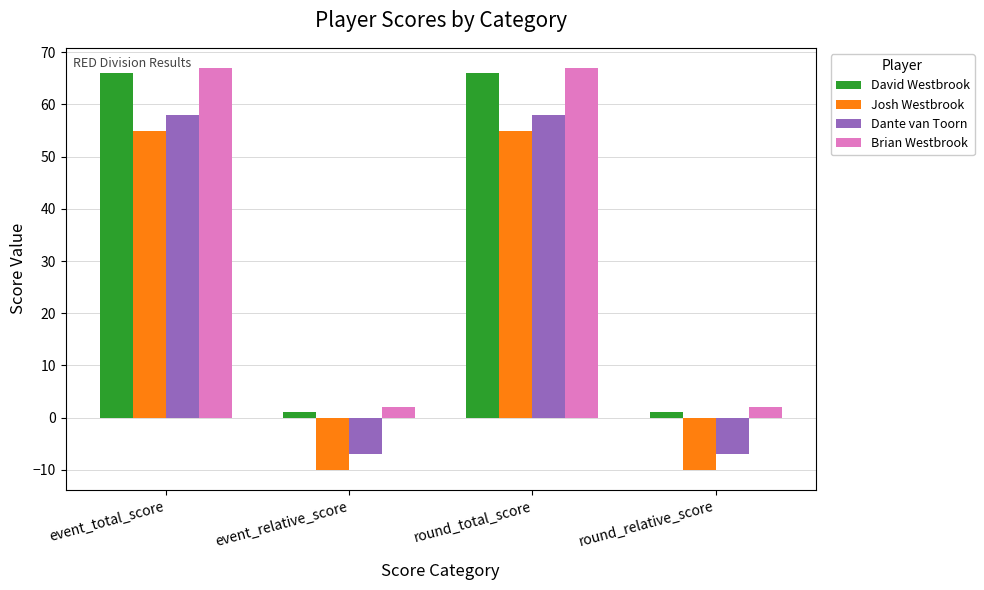

What position from the left is round_relative_score?

4